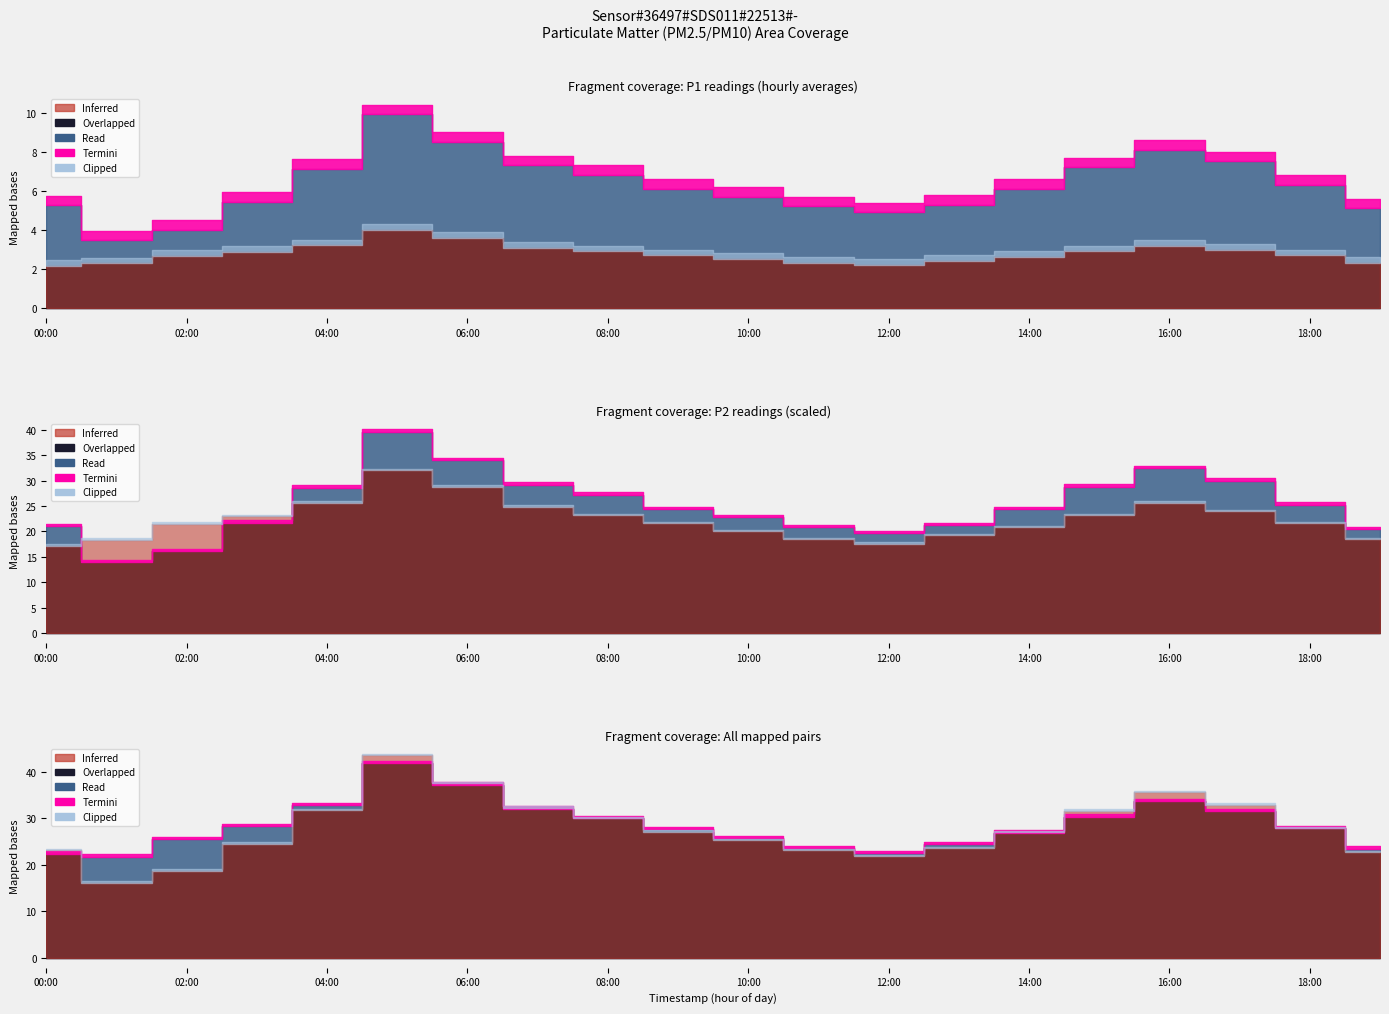

The value of P1 at 16:00 is 13.5. True or false?

False